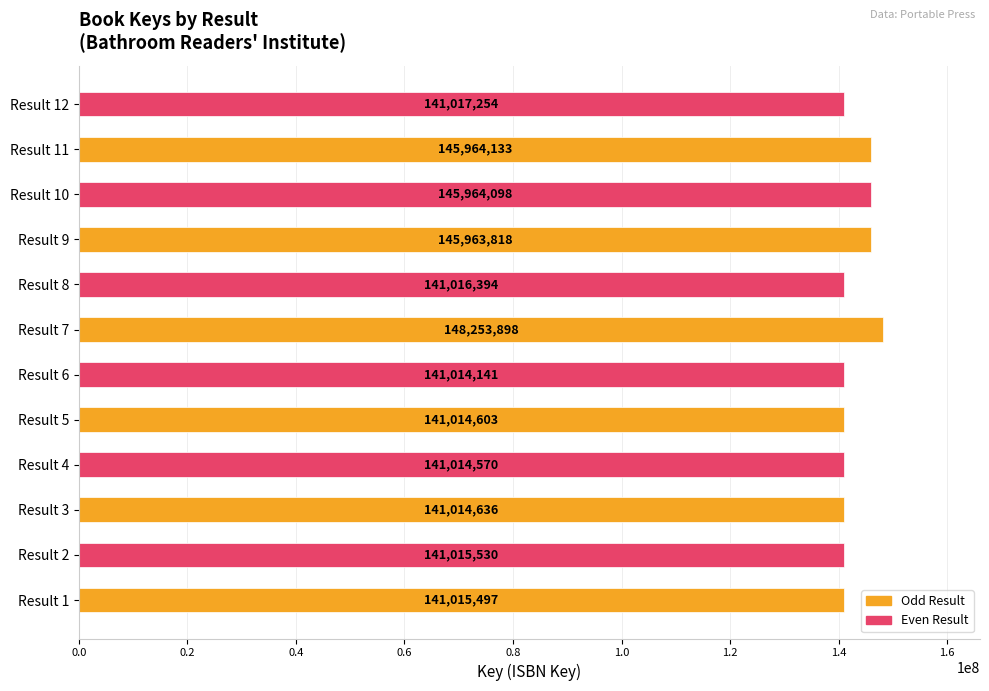

Read the value at Result 11, to the nearest 10.

145964130